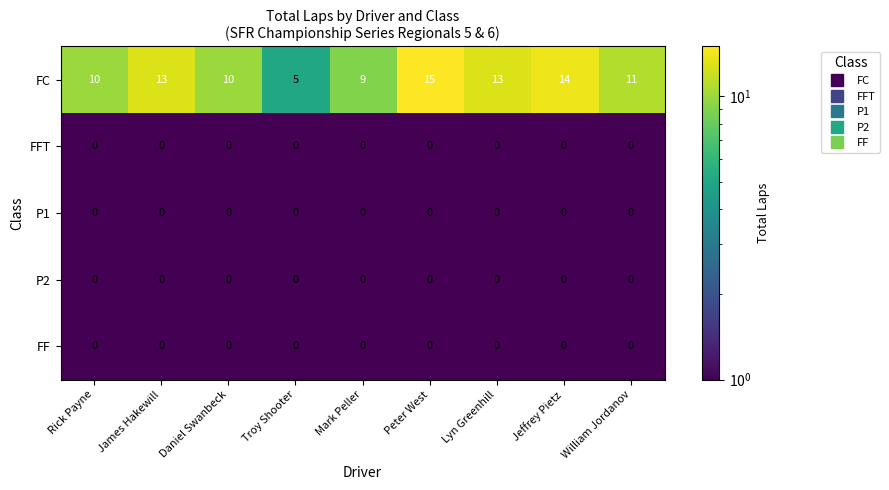

What is the difference between the highest and lowest values at James Hakewill?

13